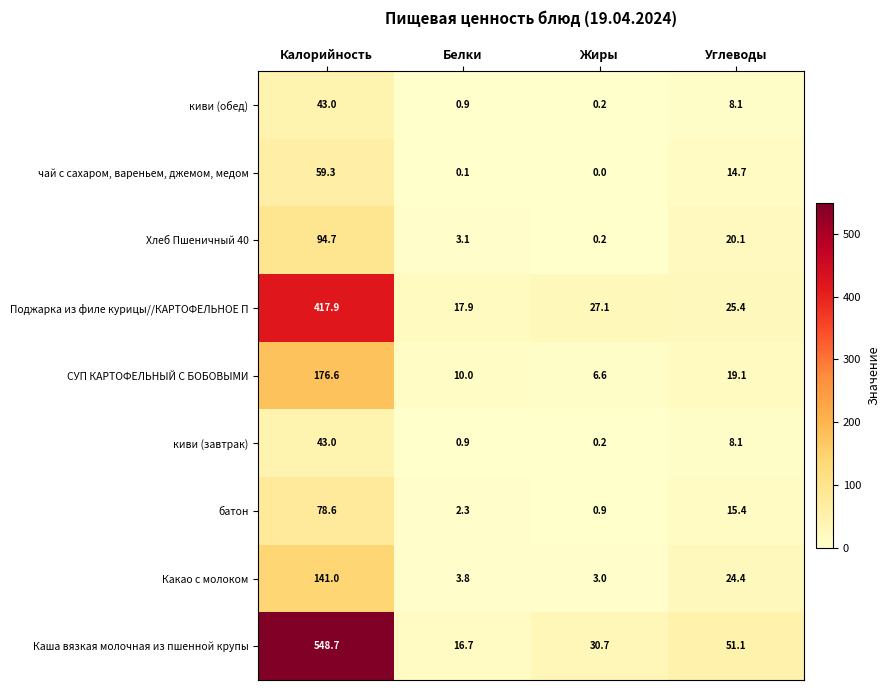

Which series has the largest total across all categories?

Каша вязкая молочная из пшенной крупы